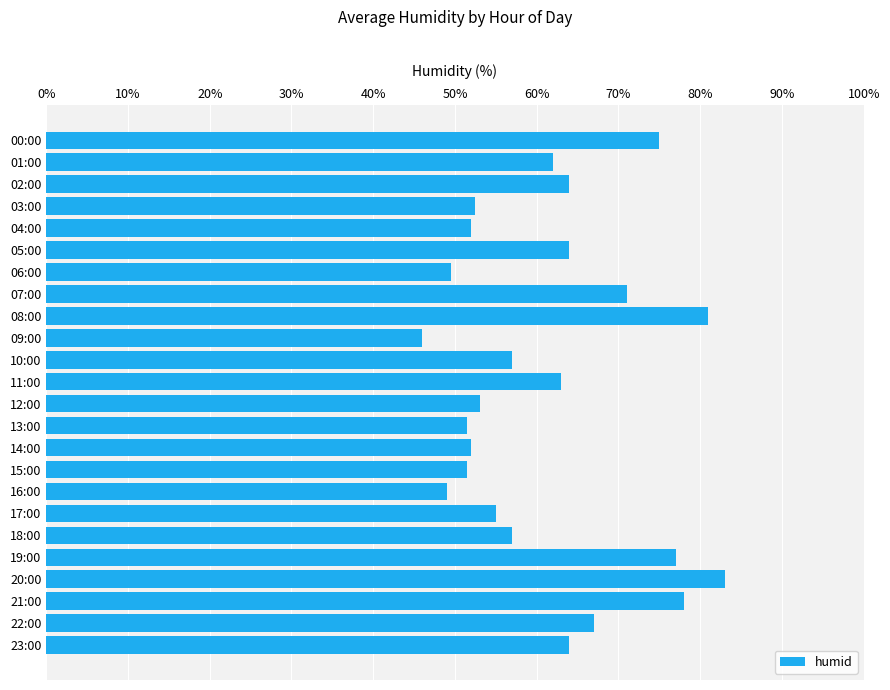

What is the change in value from 02:00 to 03:00?

-11.5